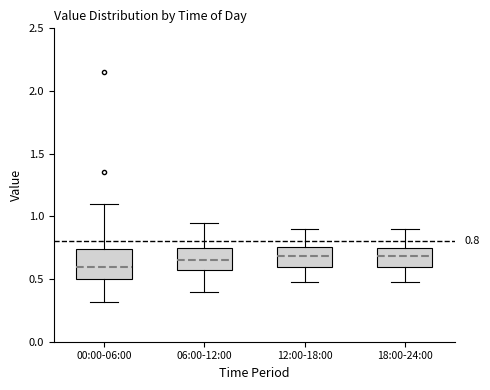

Which box is the tallest, from its lower edge to its upper edge?

00:00-06:00